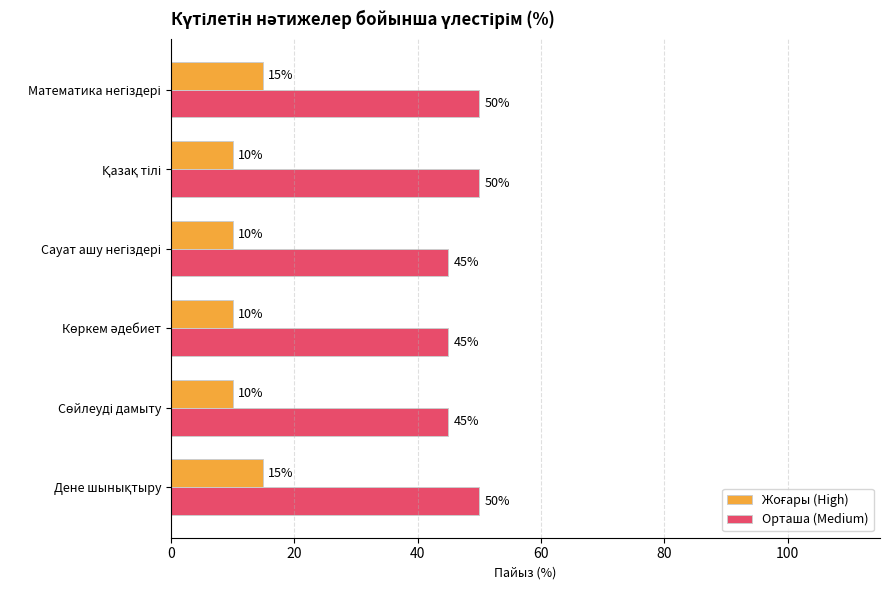

Count the Орташа (Medium) values in the range 45 to 50.

6